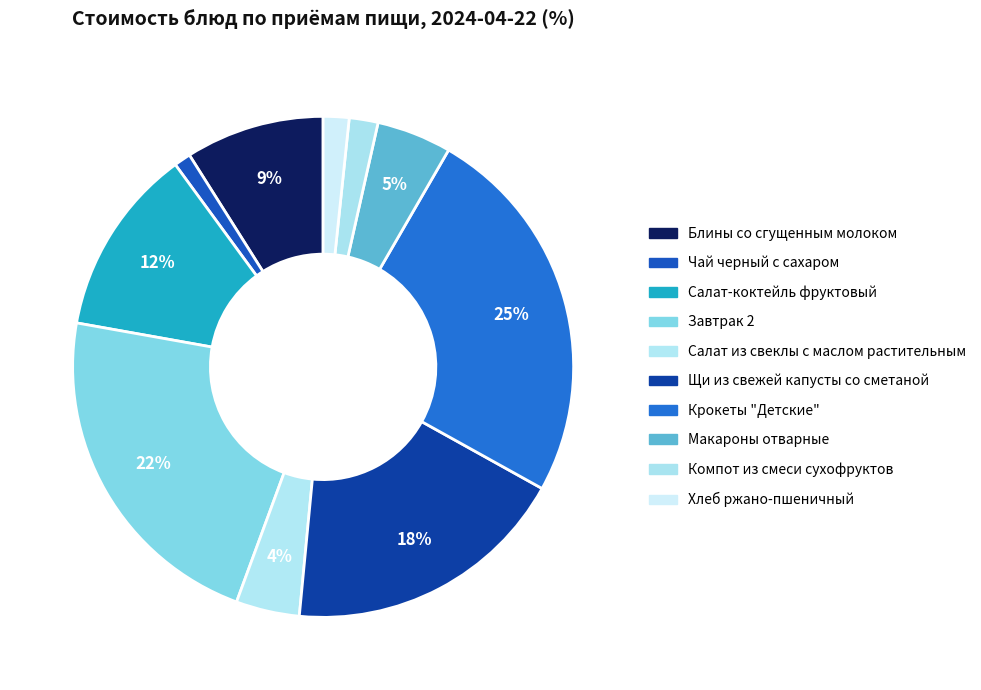

To the nearest percent, what is the difference between the largest and smallest slice percentages?

24%